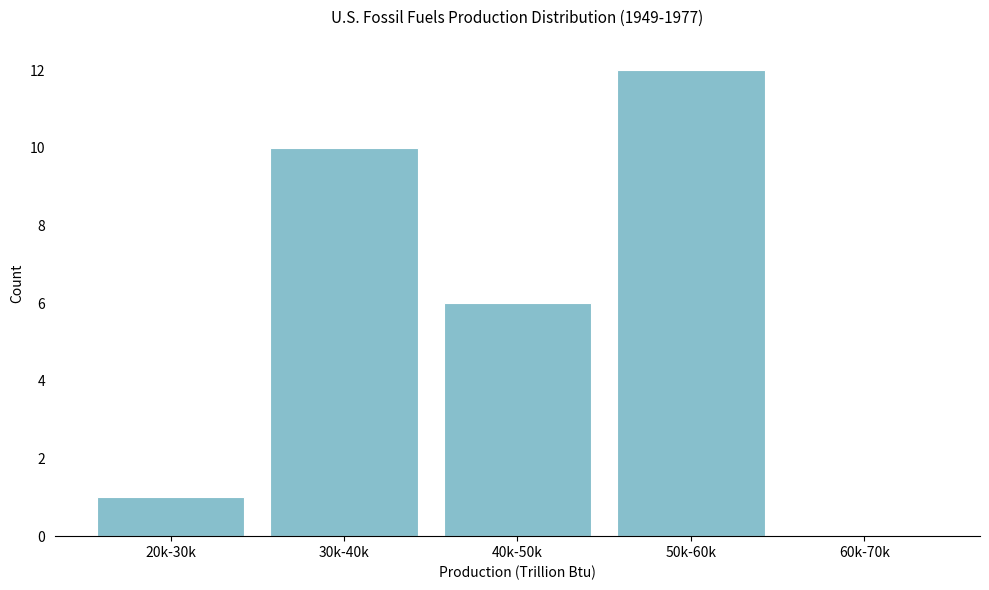

Reading left to right, extract all data points from this chart.

20k-30k=1	30k-40k=10	40k-50k=6	50k-60k=12	60k-70k=0